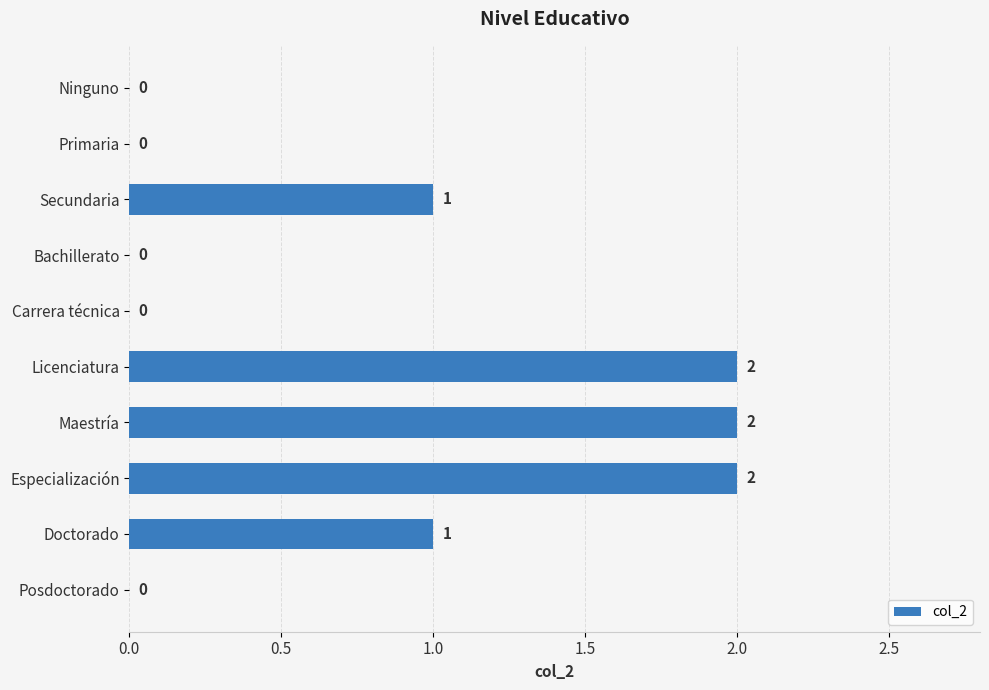

Approximately how many times larger is the value at Especialización compared to Licenciatura?

1.0